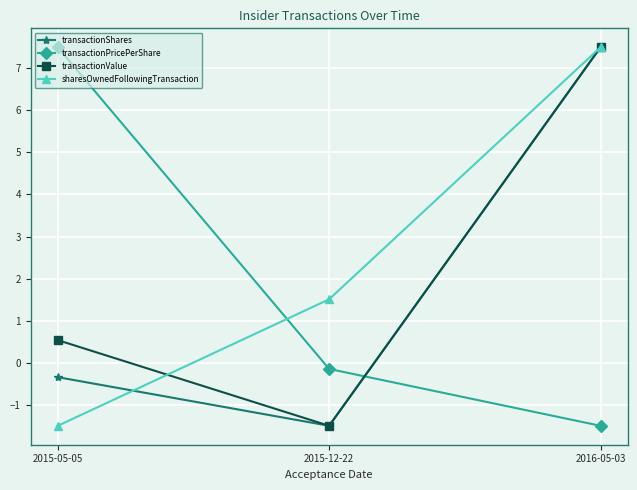

What position from the left is 2015-05-05?

1